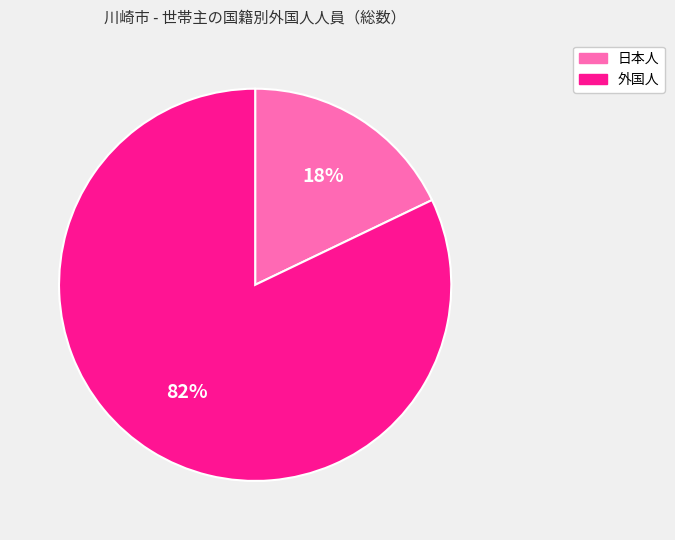

Is there any slice that represents more than half of the pie?

Yes